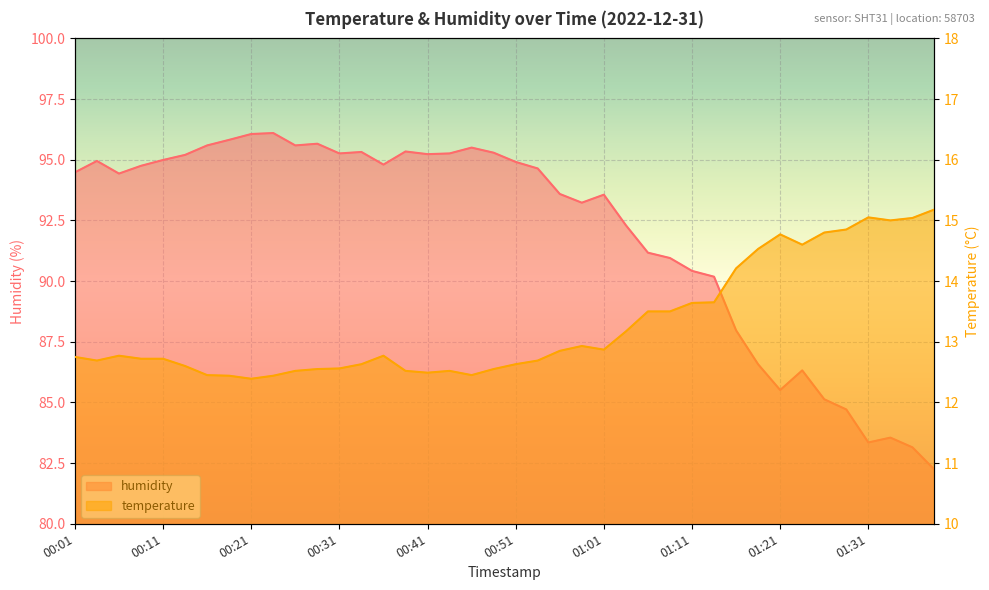

What is the label of the 34th point from the left?

01:24